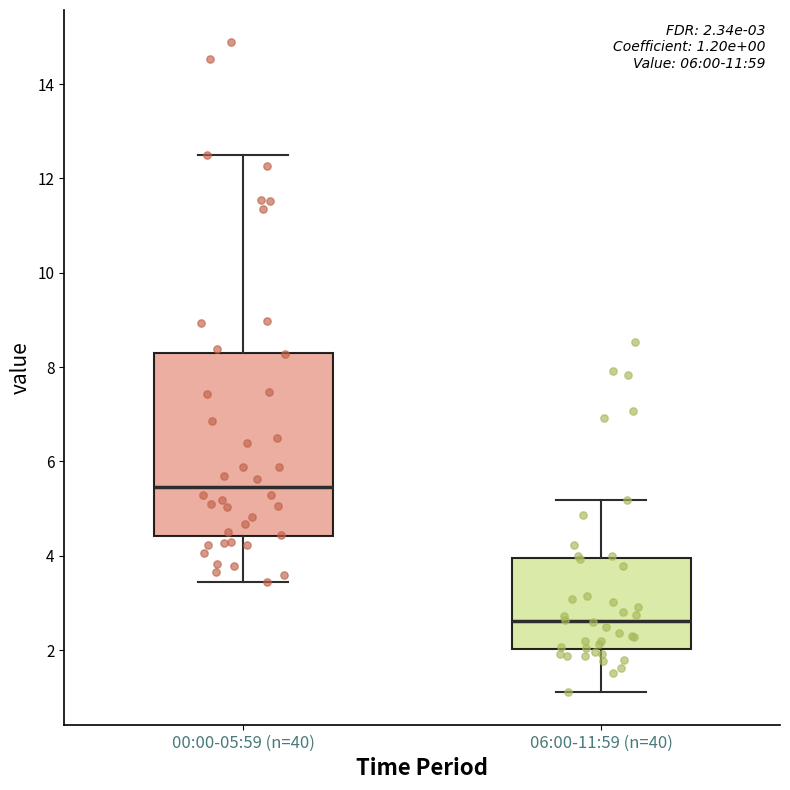

Which box's median line is the highest?

00:00-05:59 (n=40)